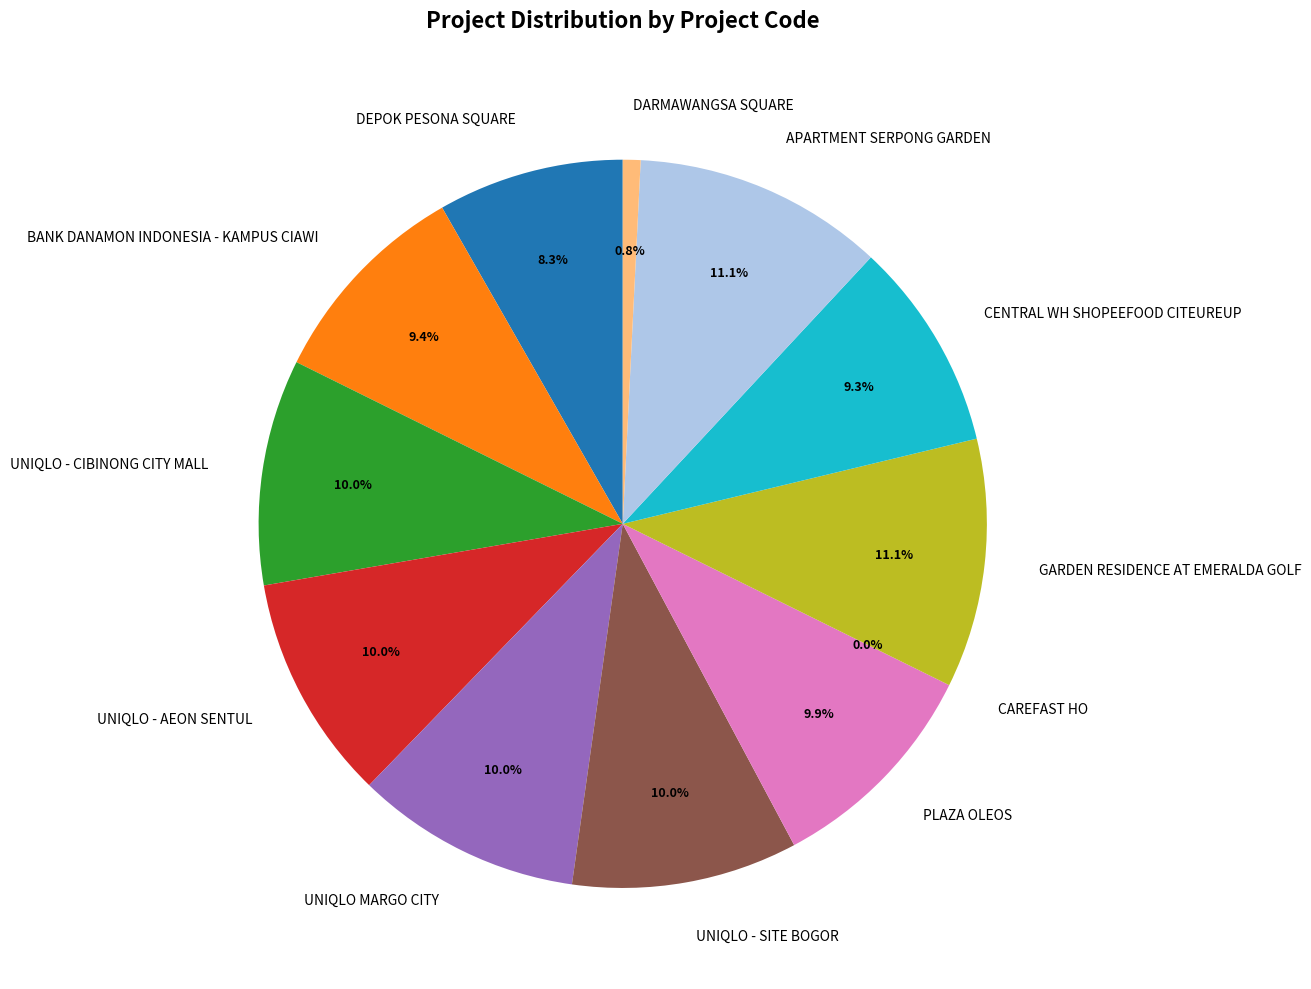

The UNIQLO MARGO CITY slice represents 10% of the pie. True or false?

True